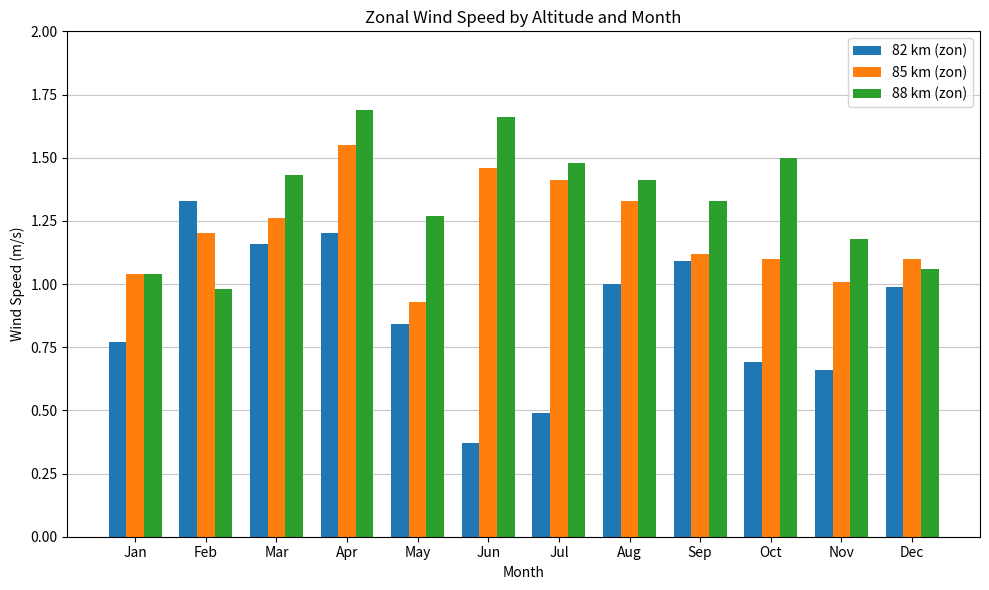

At which label does 82 km (zon) reach its peak?

Feb